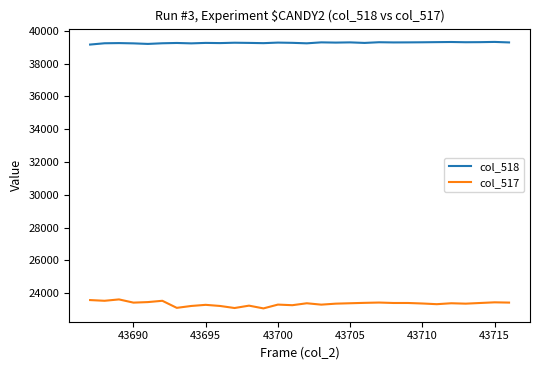

True or false: col_518 and col_517 cross at least once.

False